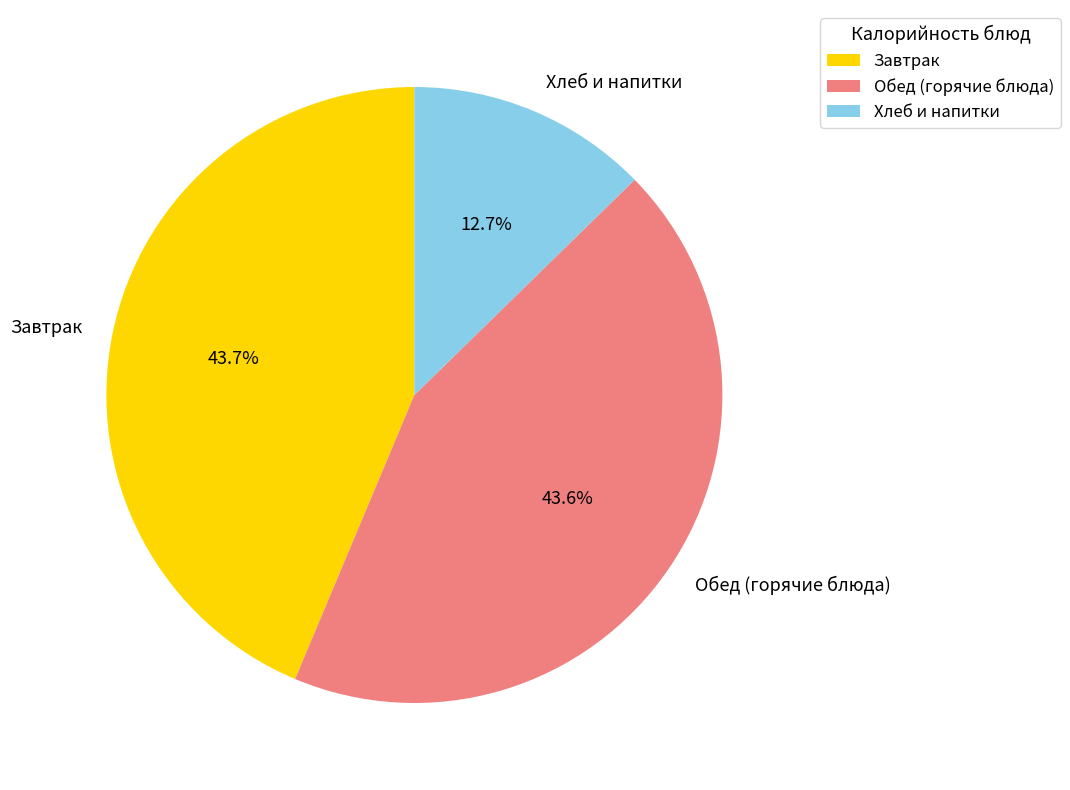

Which category has the smallest portion of the pie?

Хлеб и напитки